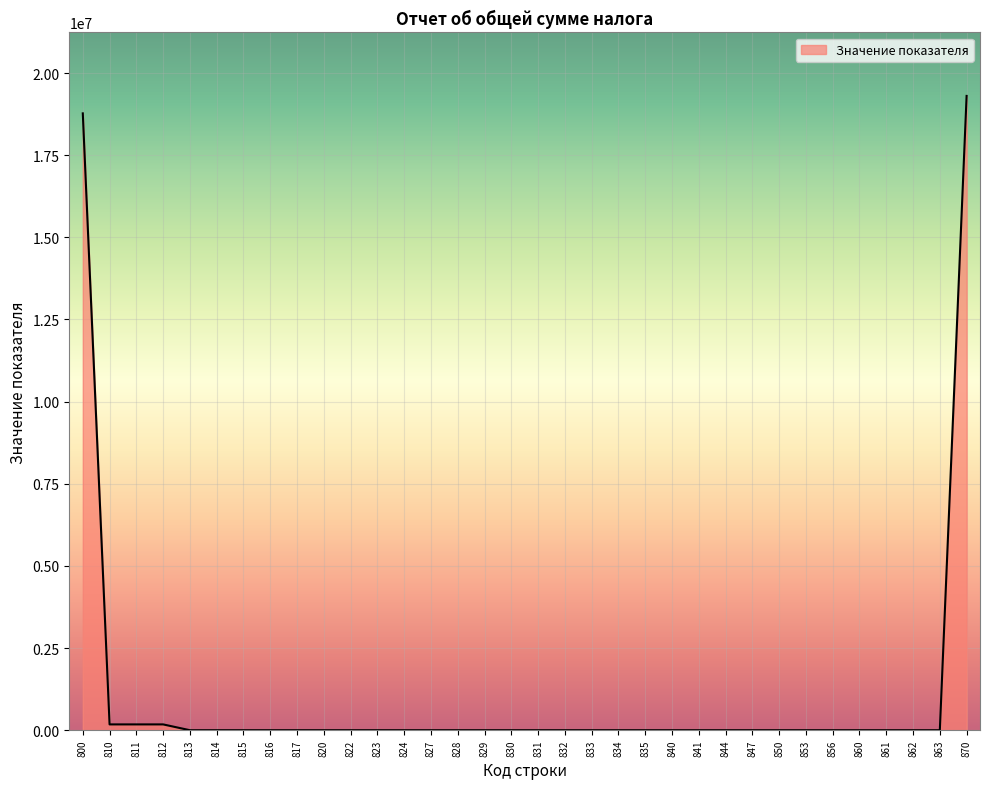

Does the chart have visible grid lines?

Yes